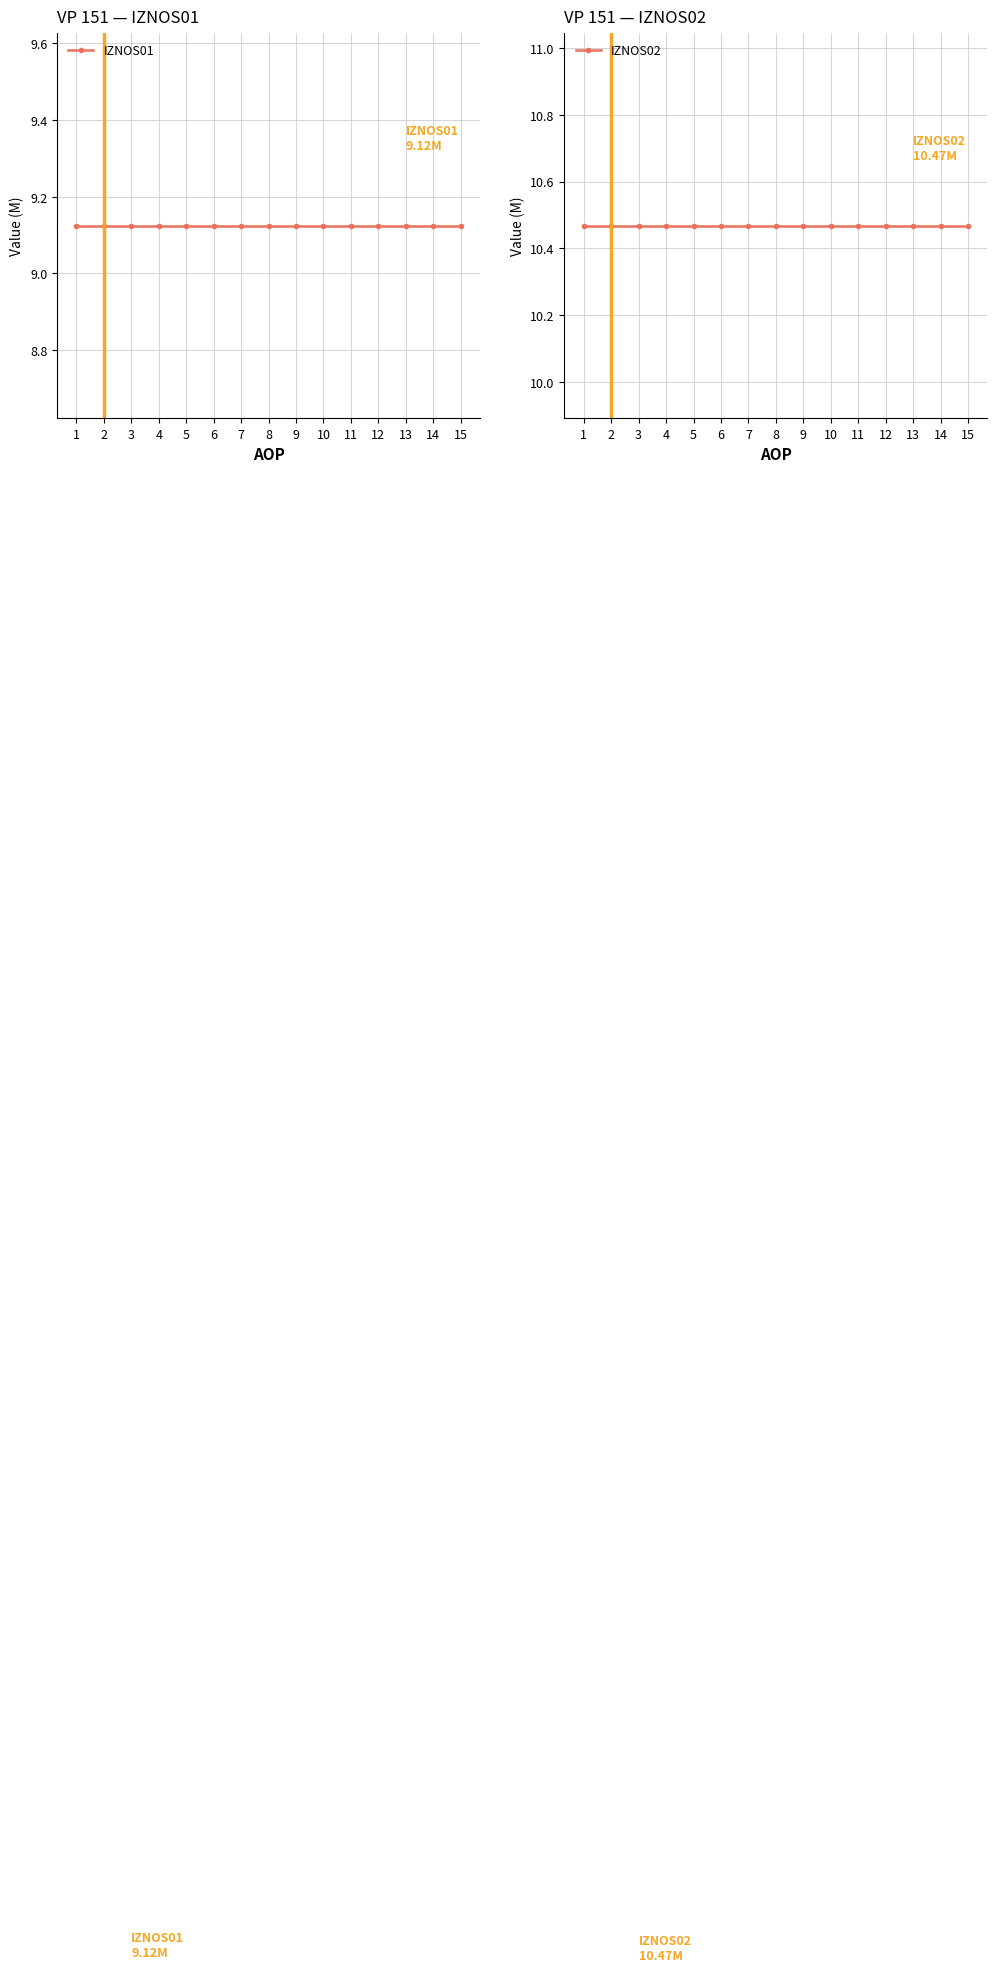

Reading right to left, transcribe all the data shown in this chart.

IZNOS01: 15=9.1	14=9.1	13=9.1	12=9.1	11=9.1	10=9.1	9=9.1	8=9.1	7=9.1	6=9.1	5=9.1	4=9.1	3=9.1	2=9.1	1=9.1
IZNOS02: 15=10.5	14=10.5	13=10.5	12=10.5	11=10.5	10=10.5	9=10.5	8=10.5	7=10.5	6=10.5	5=10.5	4=10.5	3=10.5	2=10.5	1=10.5